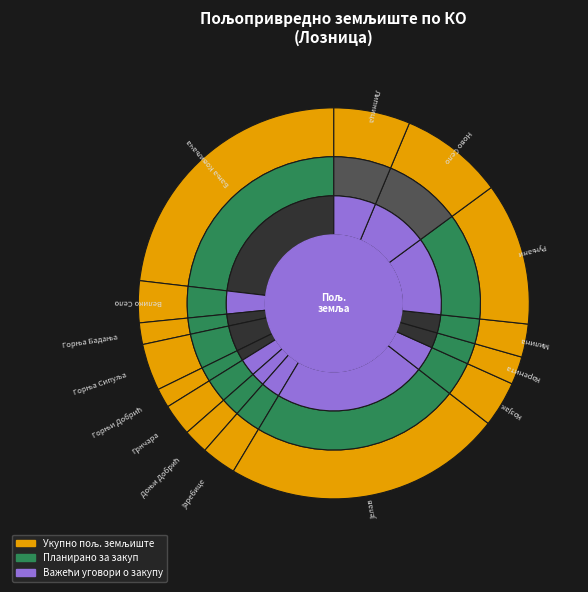

True or false: Ново Село accounts for 9% of the total.

True